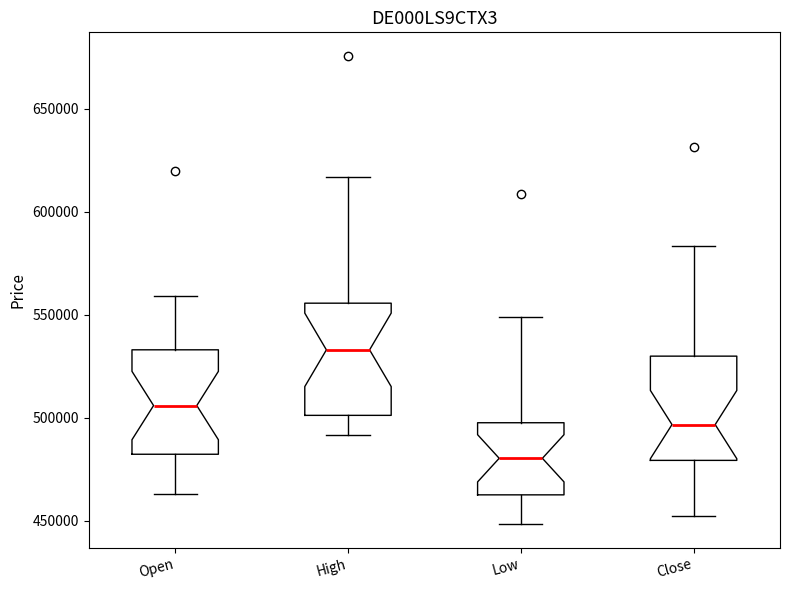

Which box's median line is the highest?

High